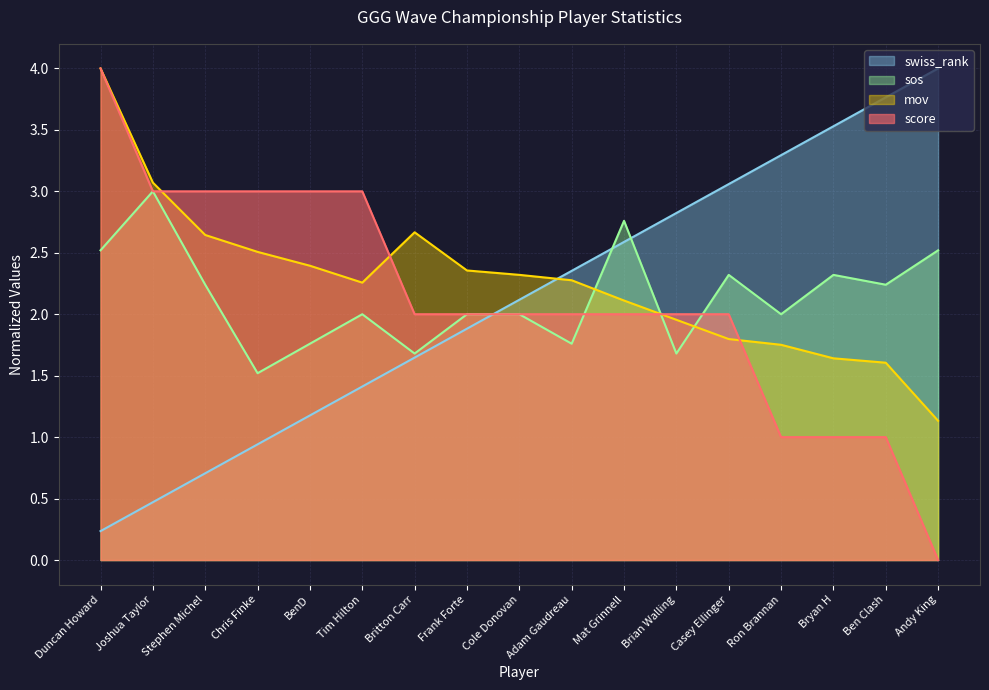

True or false: mov has more than 1 interior local peaks.

False